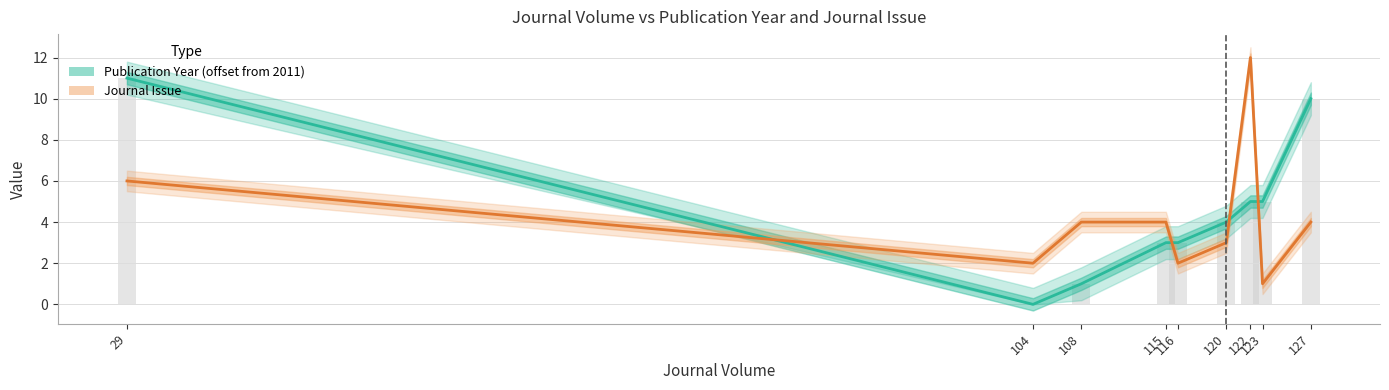

What are all the series names shown in the legend?

Publication Year (offset from 2011), Journal Issue